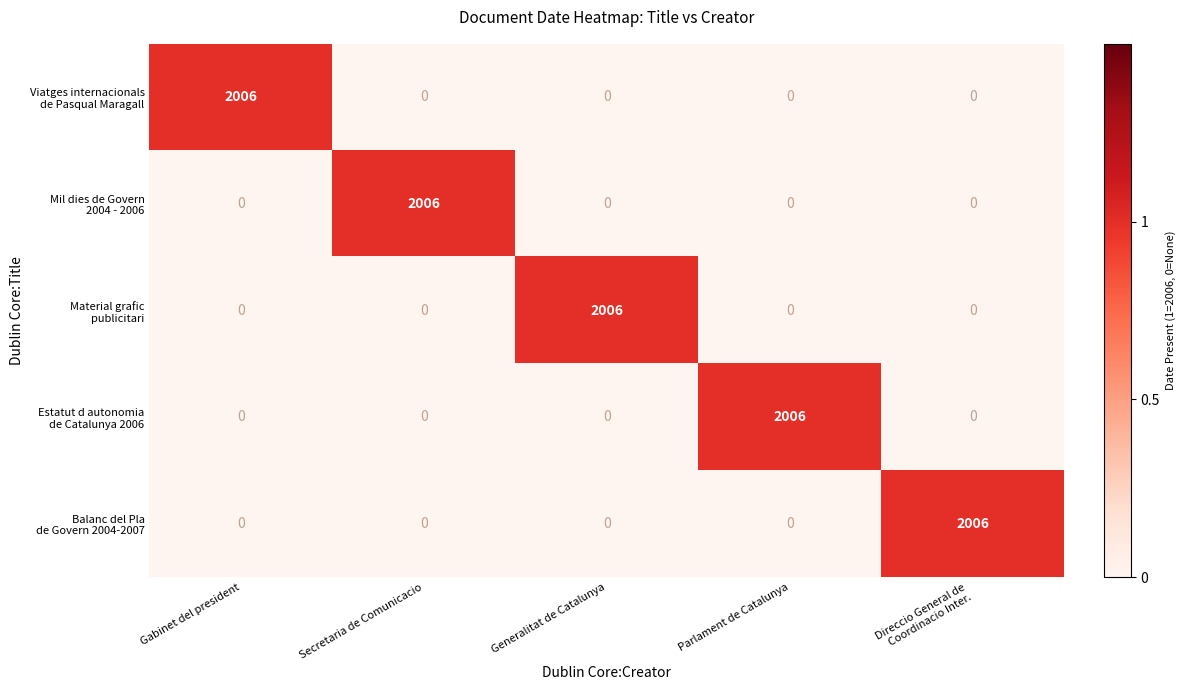

What is the total value across all series at Parlament de Catalunya?

2006